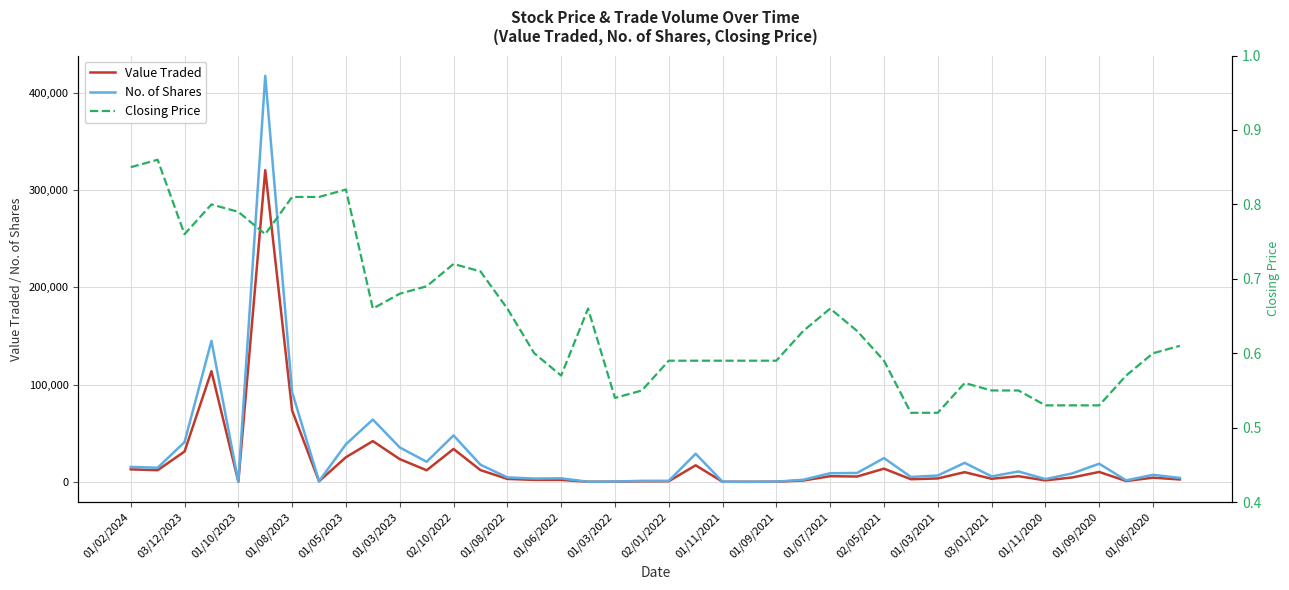

In Value Traded, how many points are higher than both neighbors (excluding endpoints)?

11